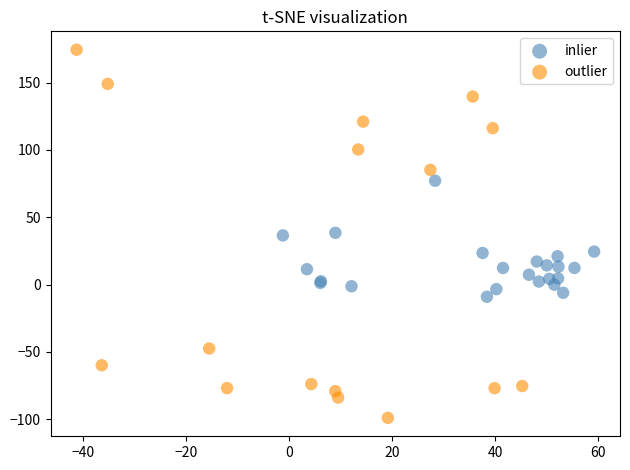

Which series reaches the maximum Y coordinate?

outlier